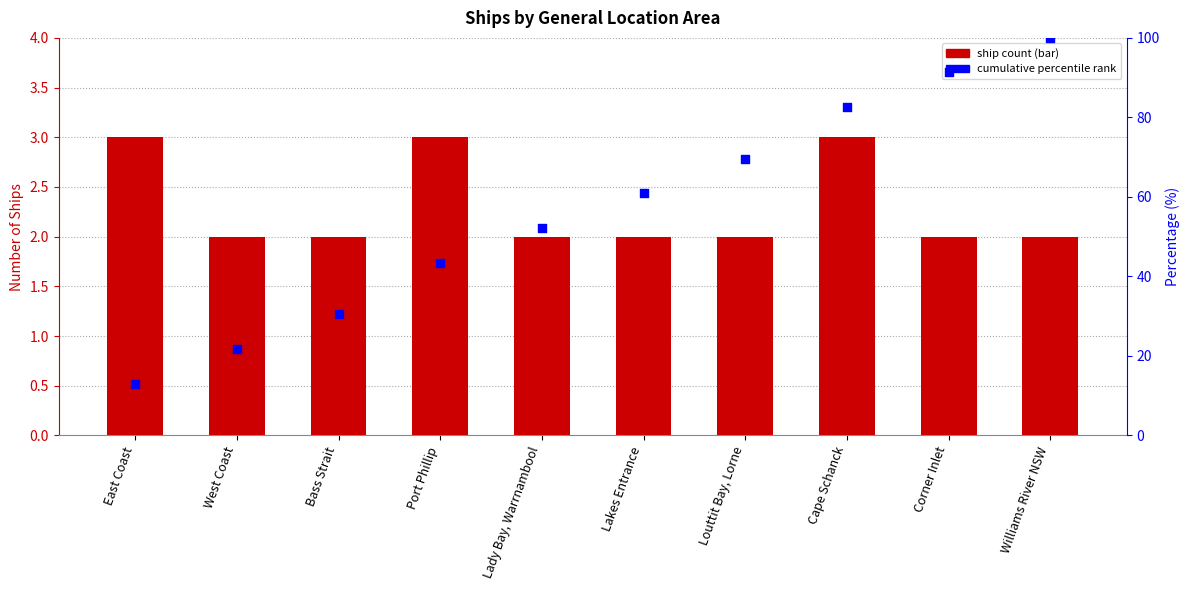

Which series has the largest total across all categories?

Percentile rank within location group